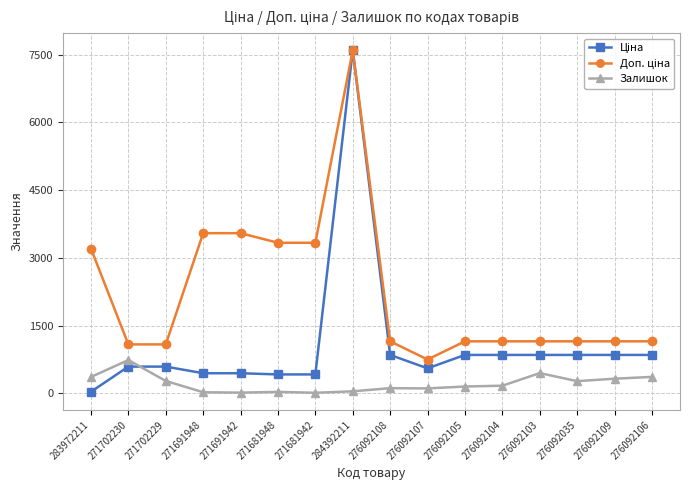

At how many categories does at least one series exceed 40?

16